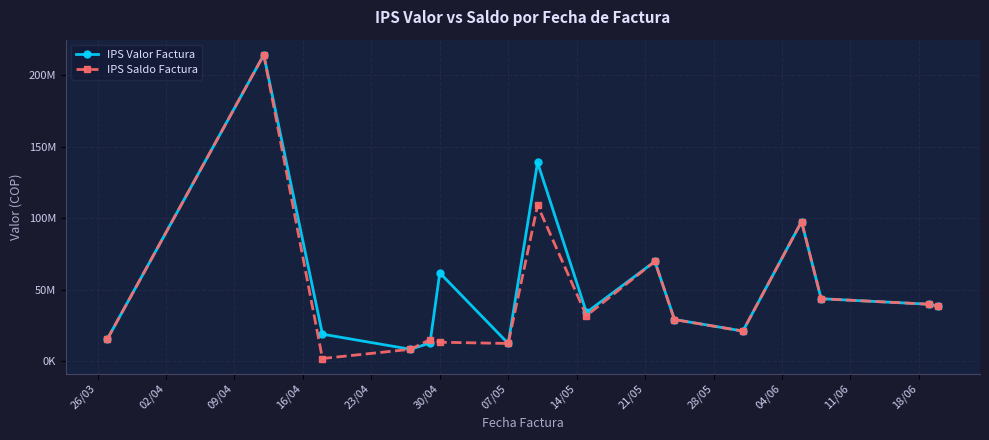

Reading left to right, transcribe all the data shown in this chart.

IPS Valor Factura: 15545500	214436146	18998400	8409250	12787100	61890825	12471150	139133050	34174298	69904390	29250090	21153800	97760800	43797100	39943701	38473401
IPS Saldo Factura: 15545500	214436146	1947000	8409250	15156750	13347525	12471150	109057000	31916798	69918390	29175190	21153800	97761800	43797100	39943701	38473401